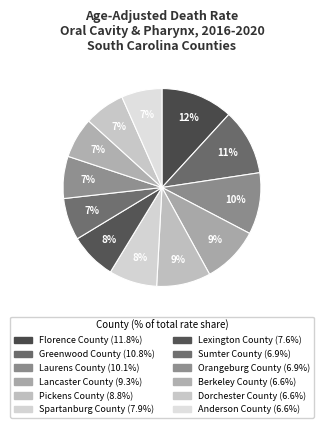

Does any single category account for the majority?

No